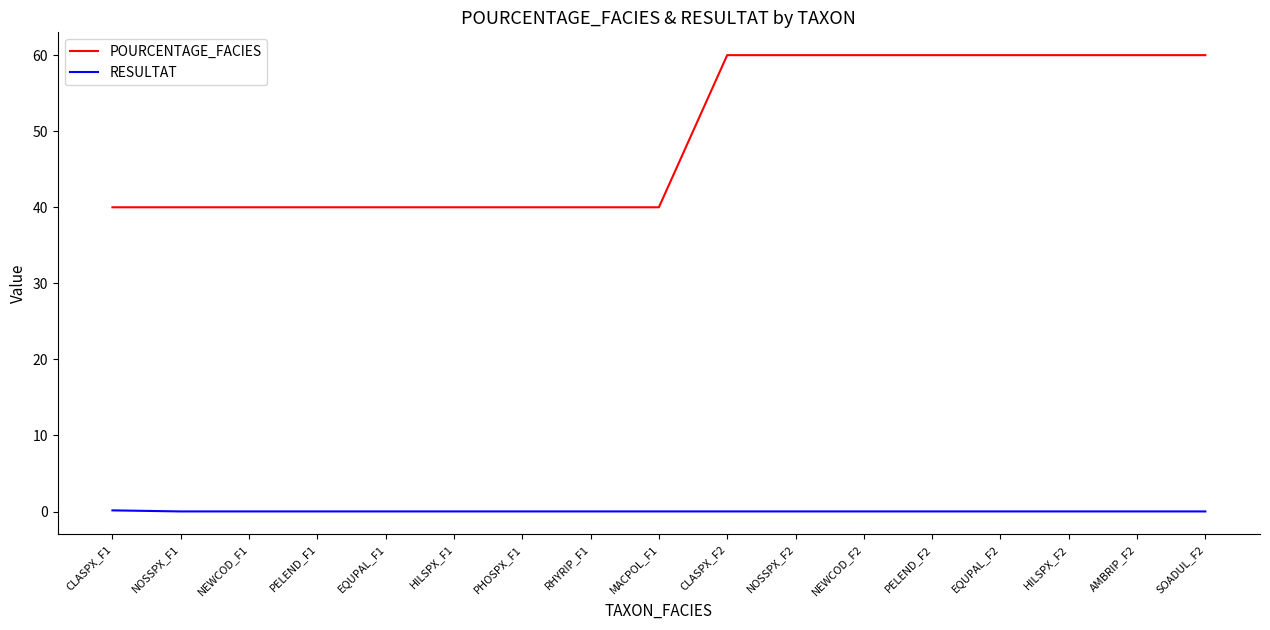

Is it true that POURCENTAGE_FACIES equals 53.5 at PELEND_F1?

False